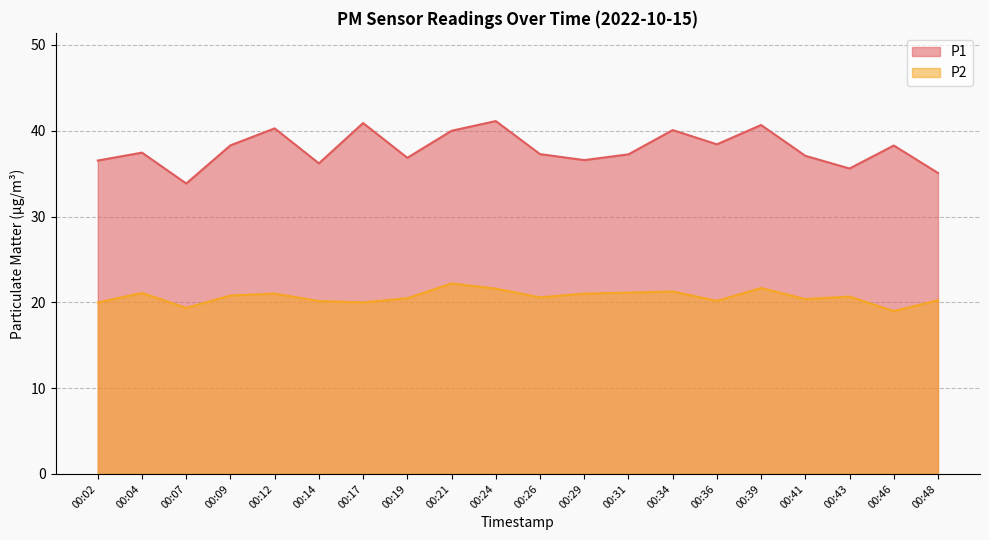

Does the chart have visible grid lines?

Yes